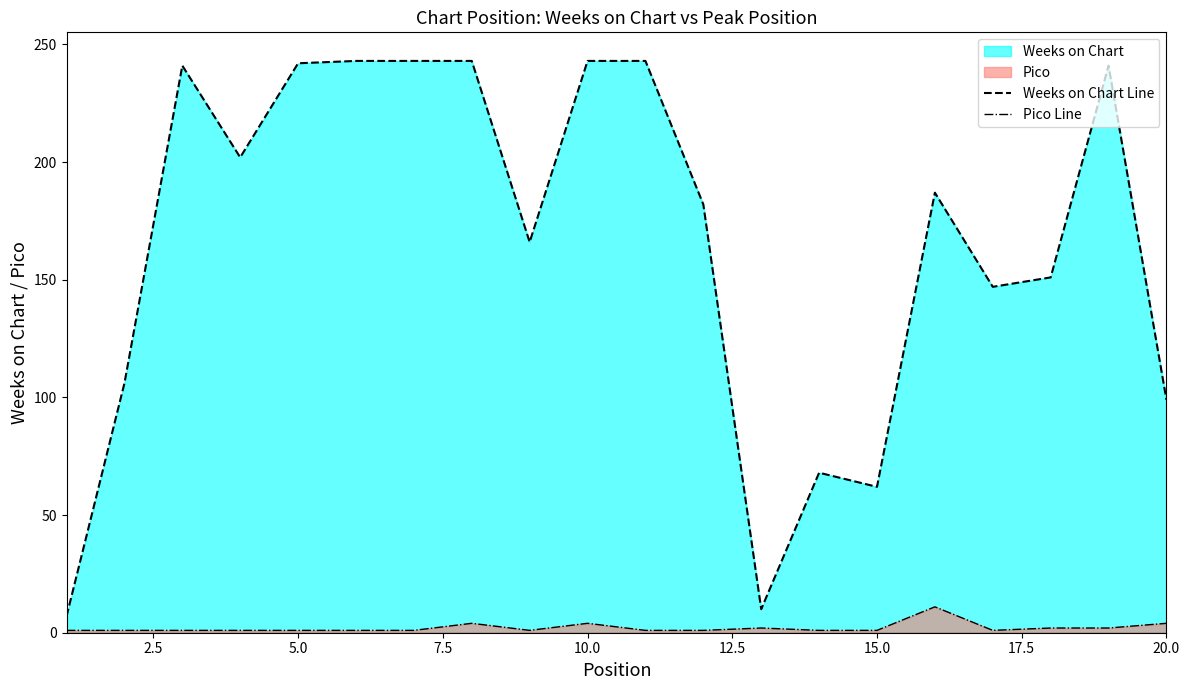

Which series has the widest spread of values?

Weeks on Chart Line